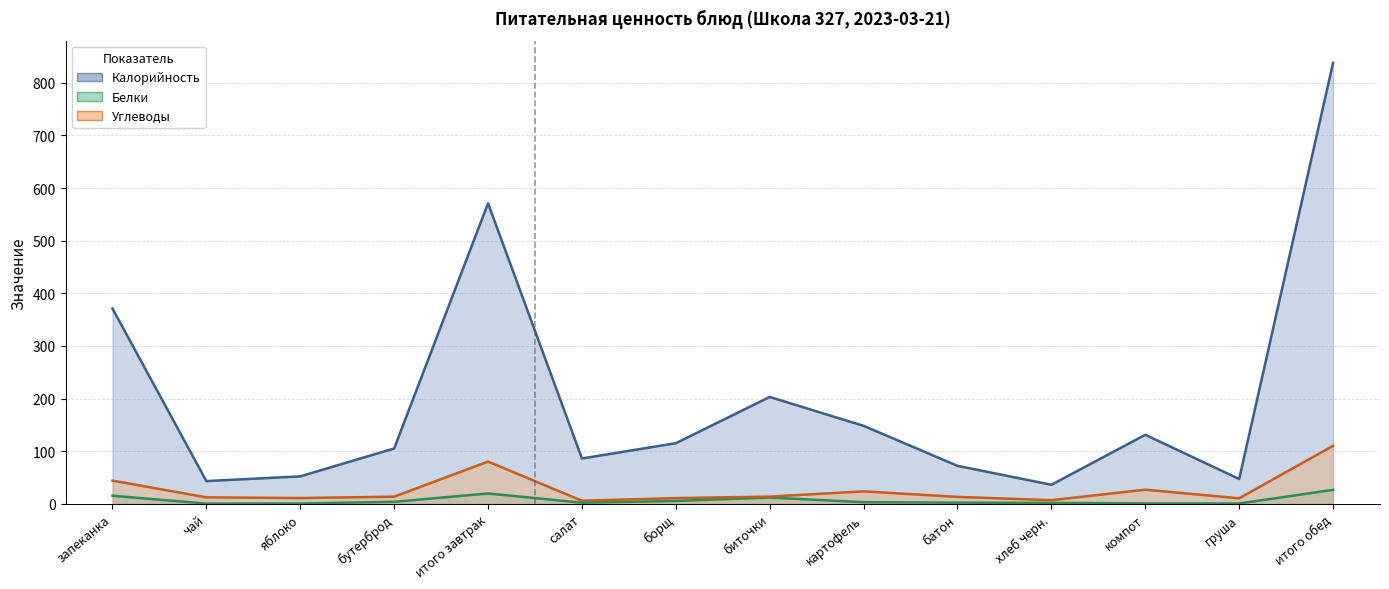

Which category has the highest value in the Калорийность series?

итого обед